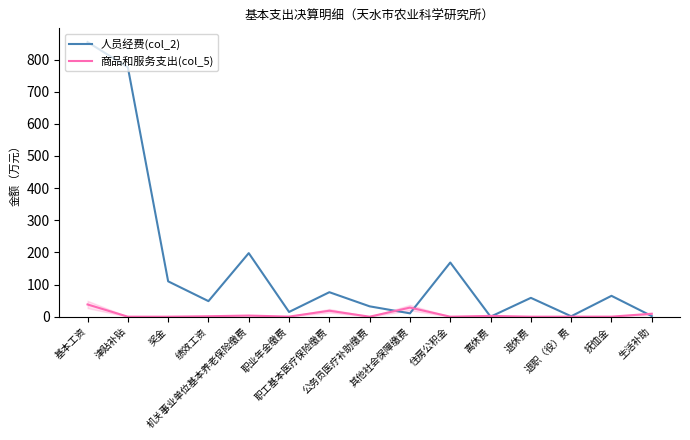

What is the maximum value for 商品和服务支出(col_5)?

38.0